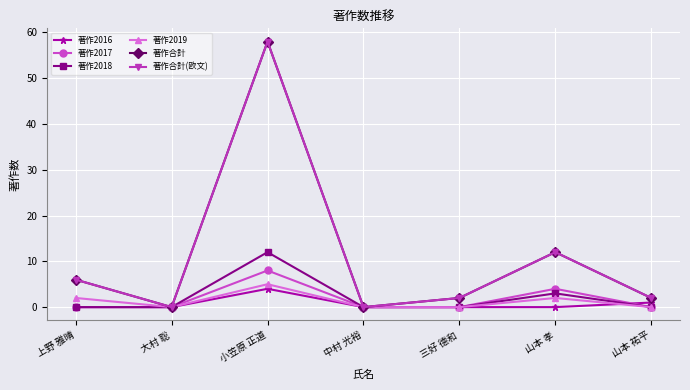

What is the difference between the maximum and minimum values in the 著作2018 series?

12